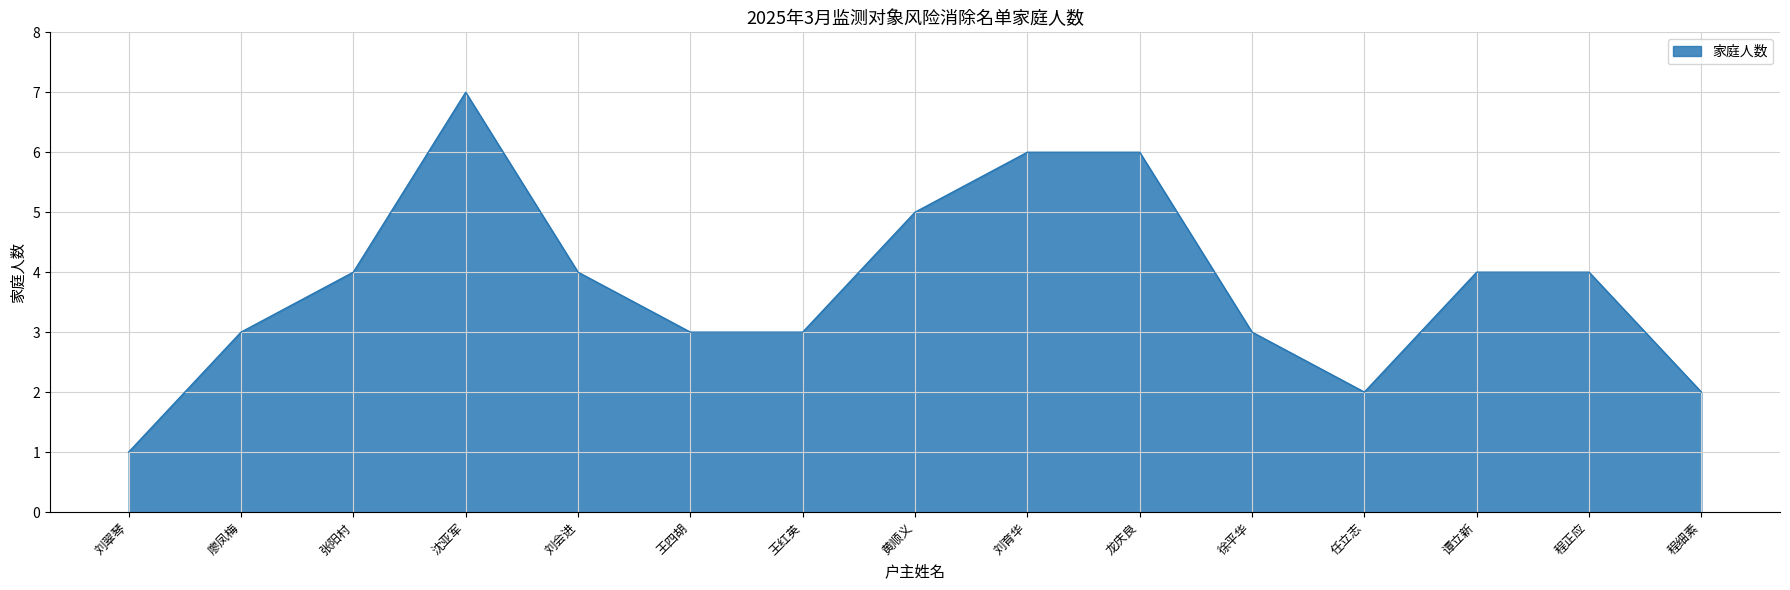

Which has a higher value, 王四胡 or 黄顺义?

黄顺义